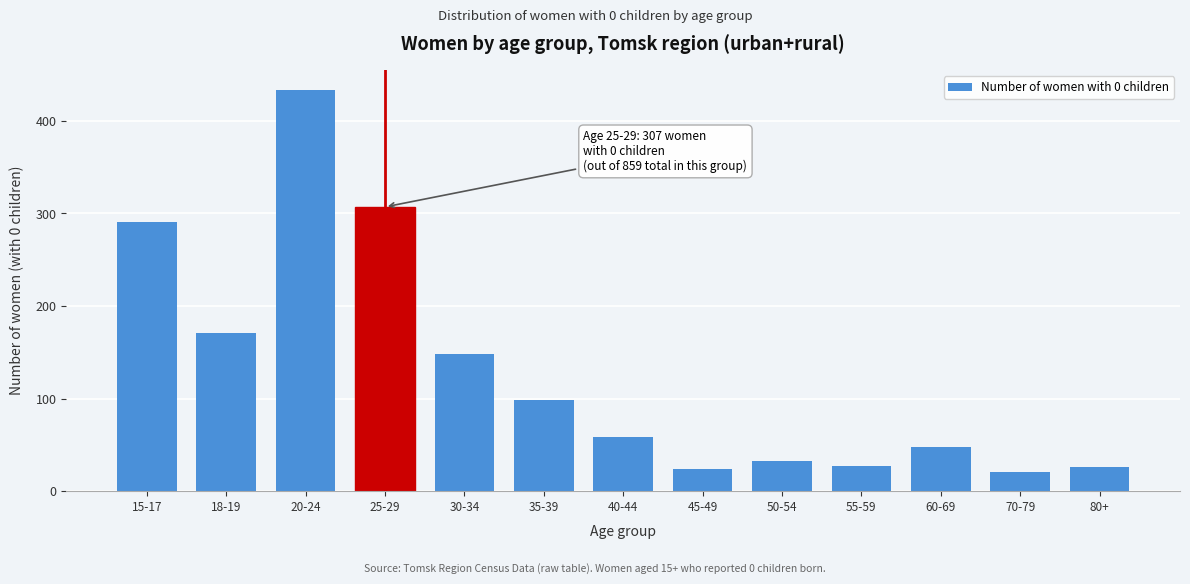

What is the average value?

130